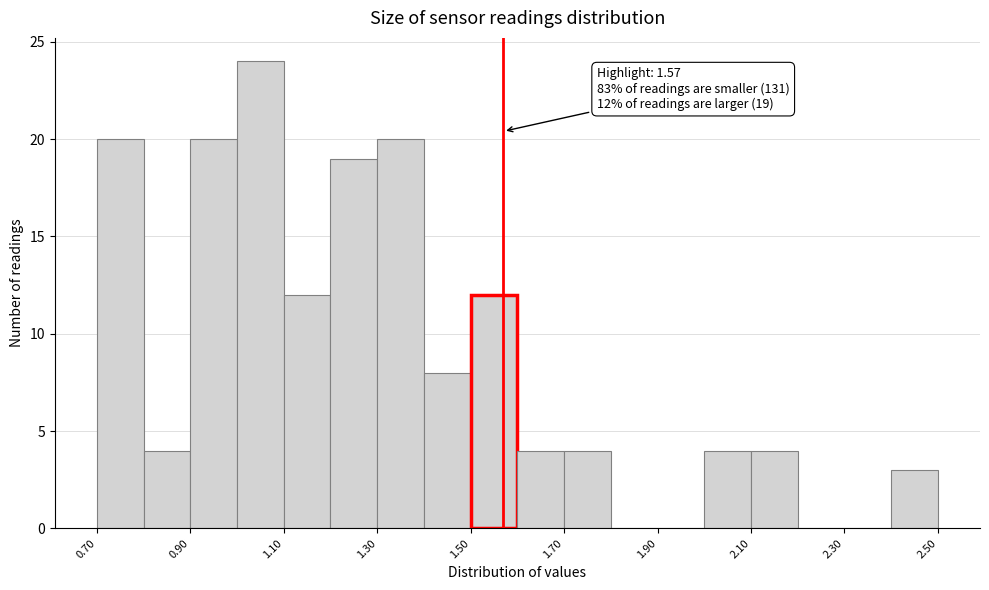

Over which range of the x-axis is the bar tallest?

1.0 to 1.1